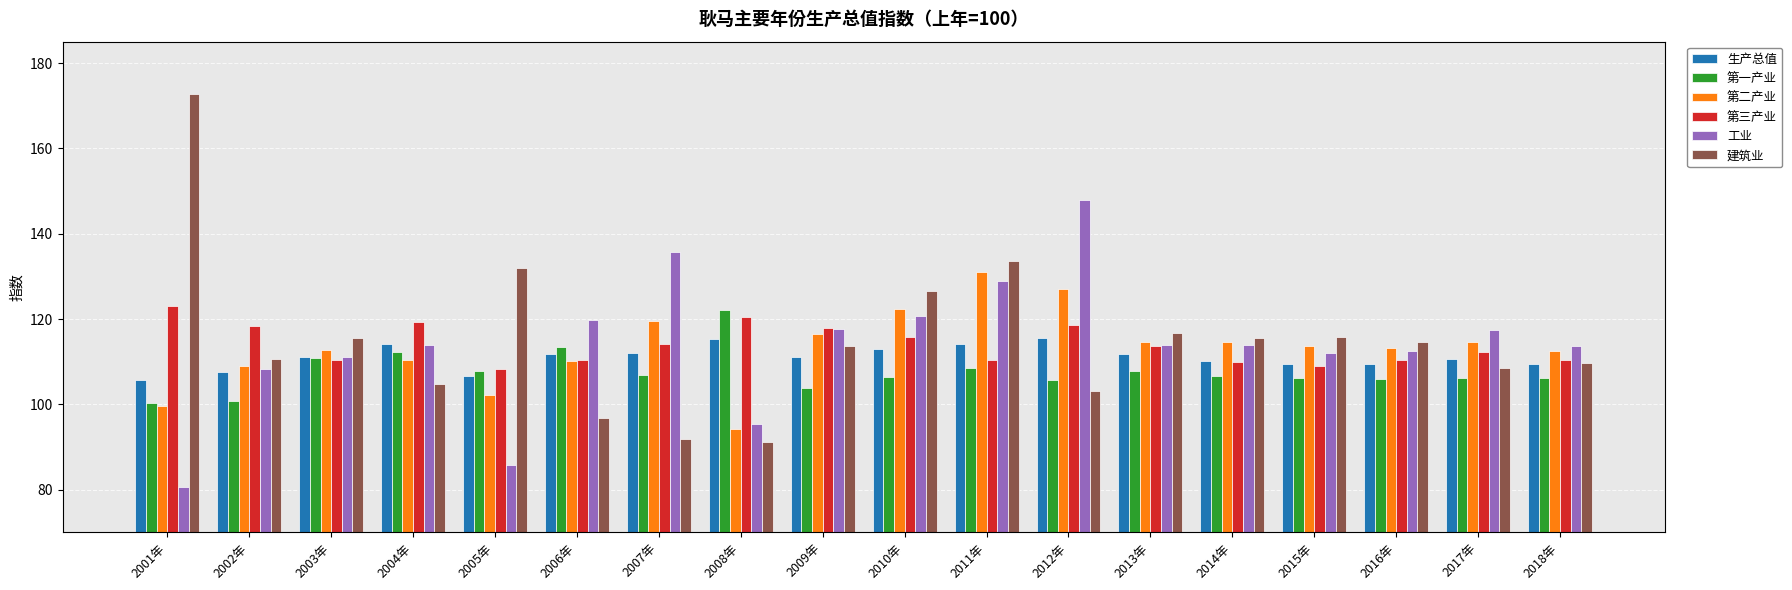

Count the number of data series in this chart.

6